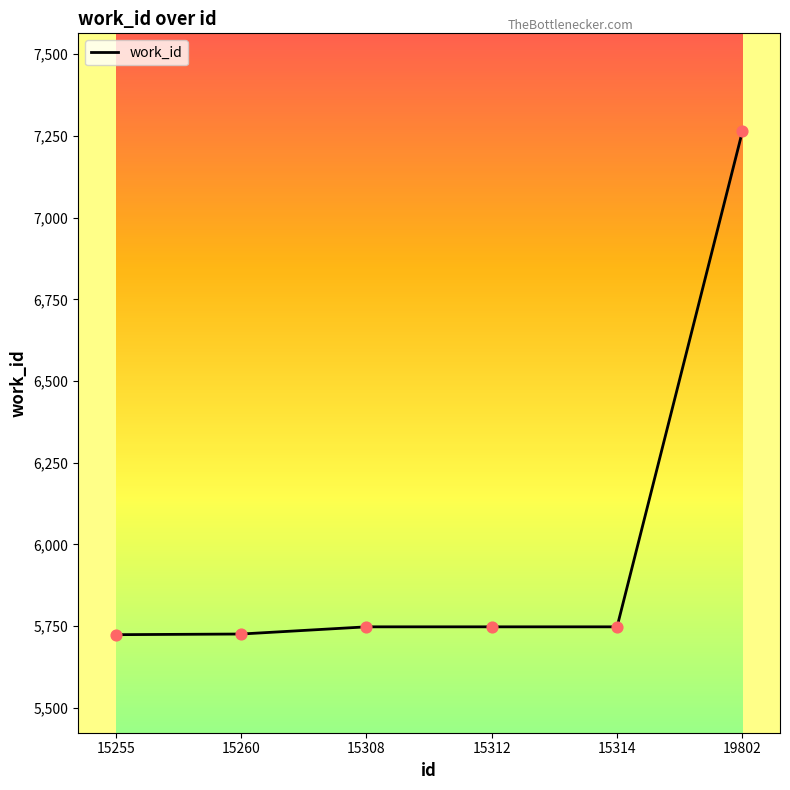

Between 15314 and 19802, which is larger?

19802